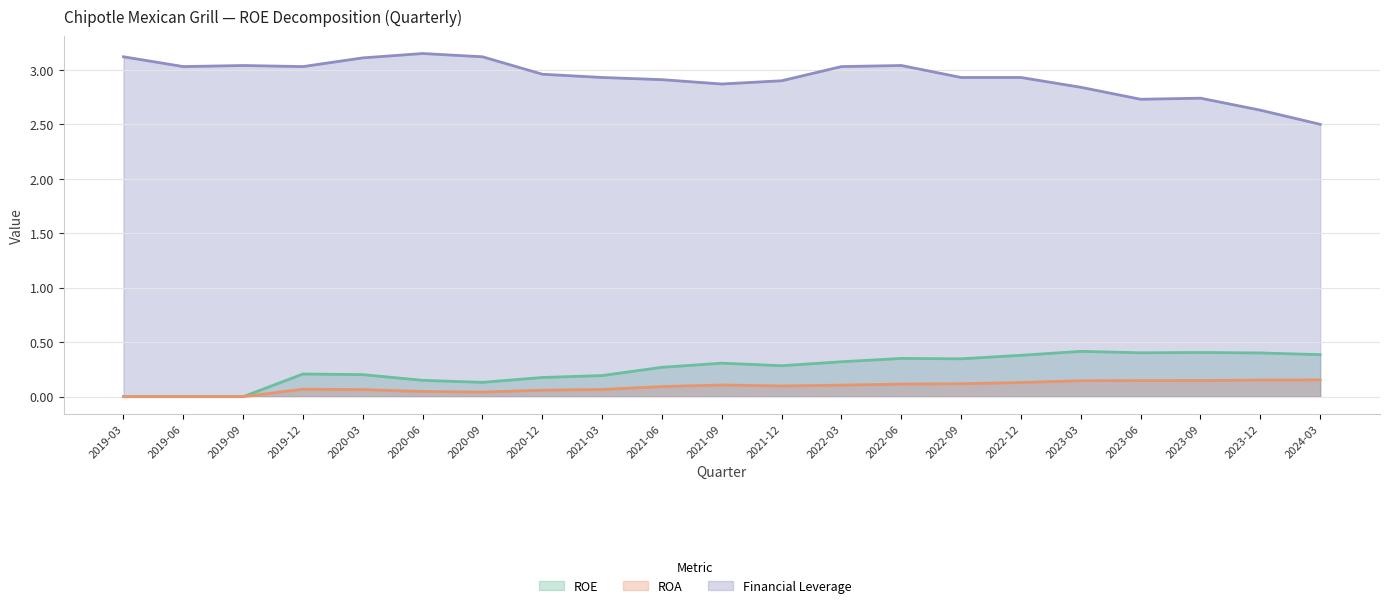

What is the greatest value displayed?

3.1